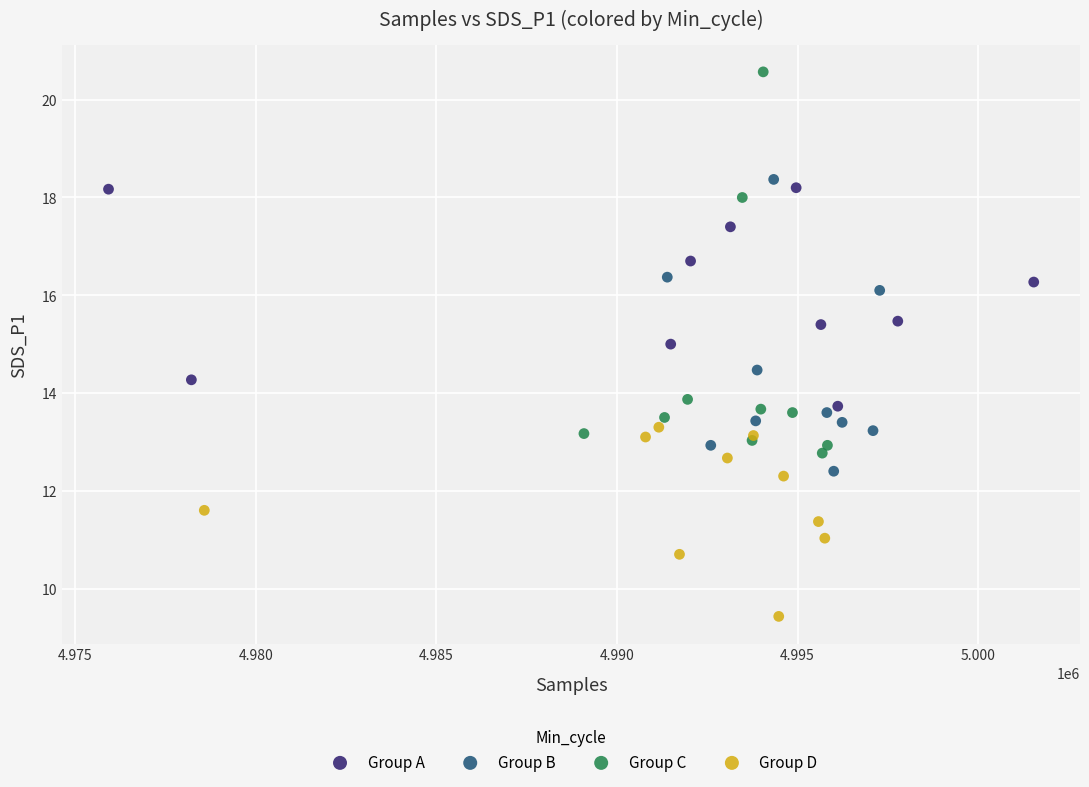

Which series reaches the maximum Y coordinate?

Group C